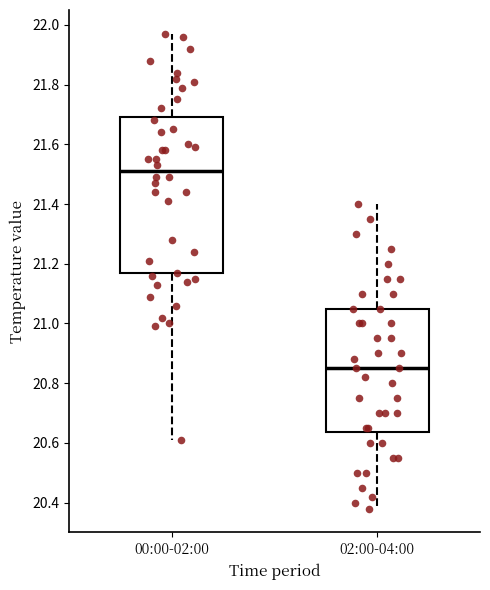

Reading left to right, transcribe this box plot: for each box, give where its median line is, the range the box spans, and where its two whiskers end, as read against the y-axis. The values are not printed on the chart, so give them approximately, as read against the axis.

00:00-02:00: median 21.52, box 21.16 to 21.70, whiskers 20.62 to 21.98
02:00-04:00: median 20.86, box 20.64 to 21.06, whiskers 20.38 to 21.40